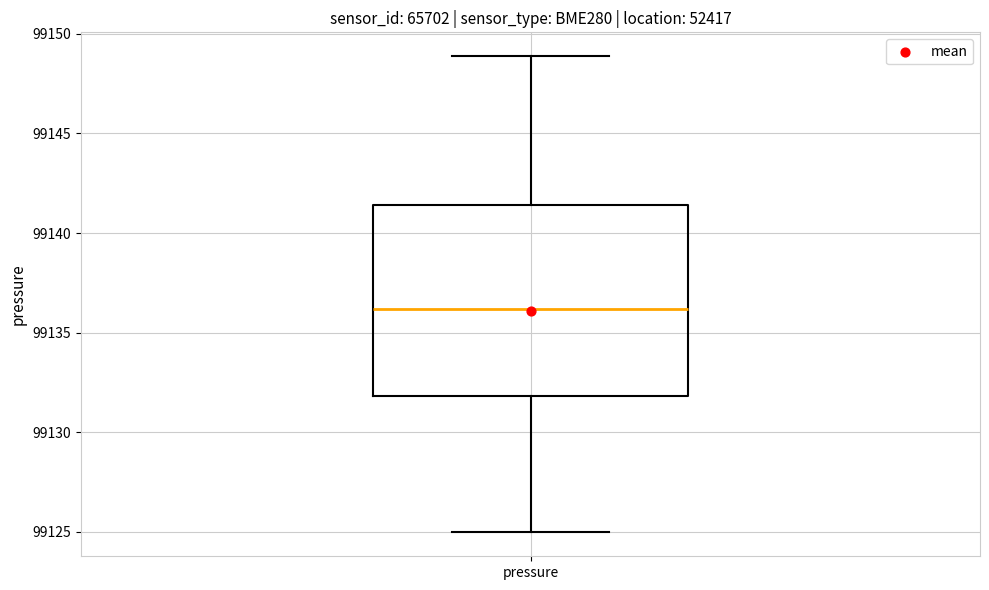

Read this box plot against the y-axis: the position of the median line, the range covered by the box, and the ends of both whiskers. The values are not printed on the chart, so give them approximately, as read against the axis.

median 99136.0, box 99132.0 to 99141.5, whiskers 99125.0 to 99149.0